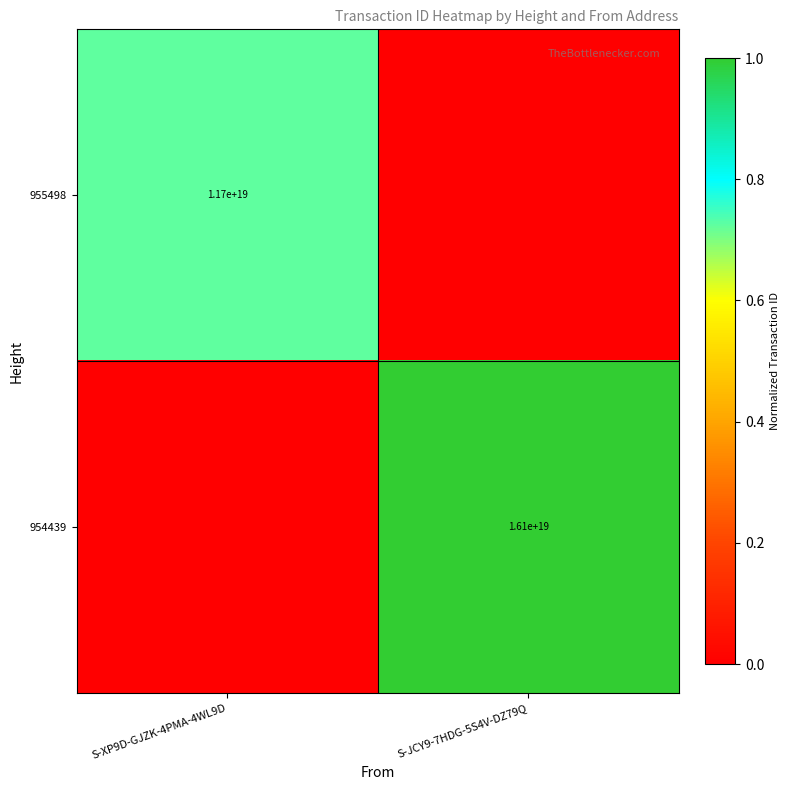

Is it true that 955498 equals 3509787554725576192 at S-XP9D-GJZK-4PMA-4WL9D?

False